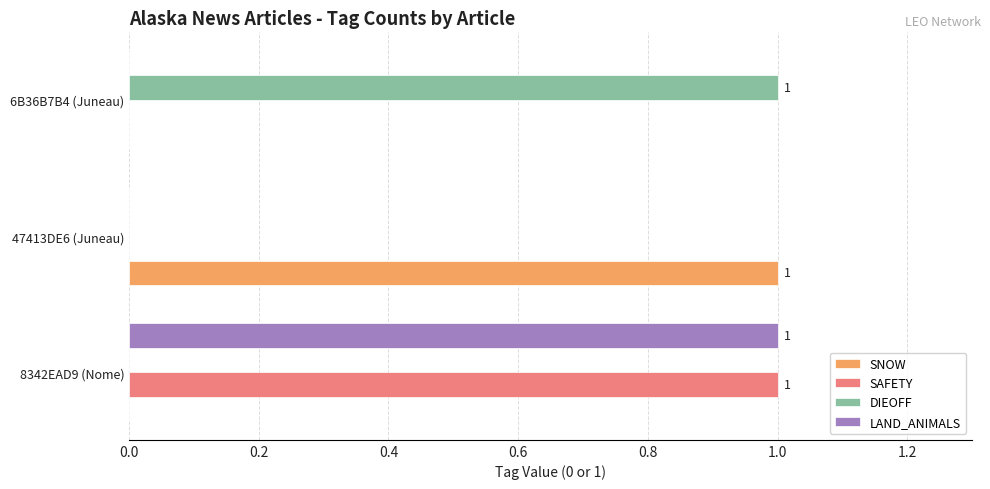

At which category is the sum across all series the highest?

8342EAD9 (Nome)